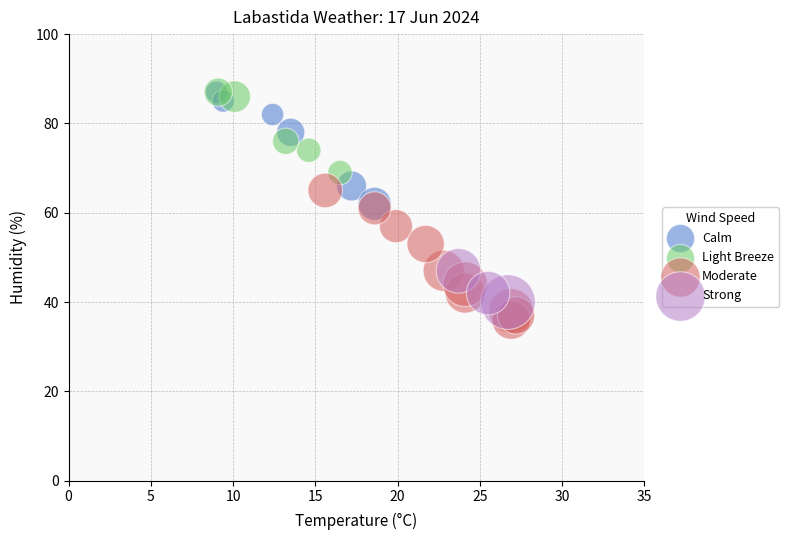

Which series contains the lowest Y value?

Moderate